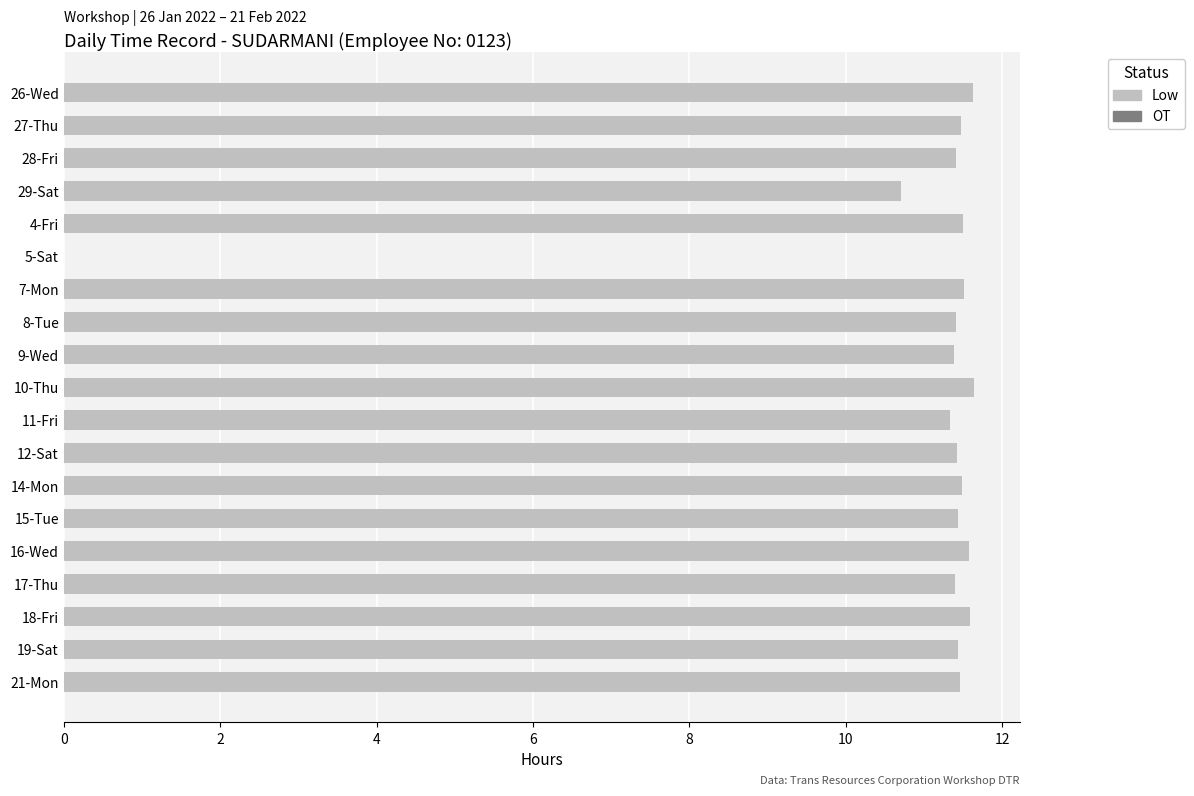

At which label is the value closest to 5?

5-Sat